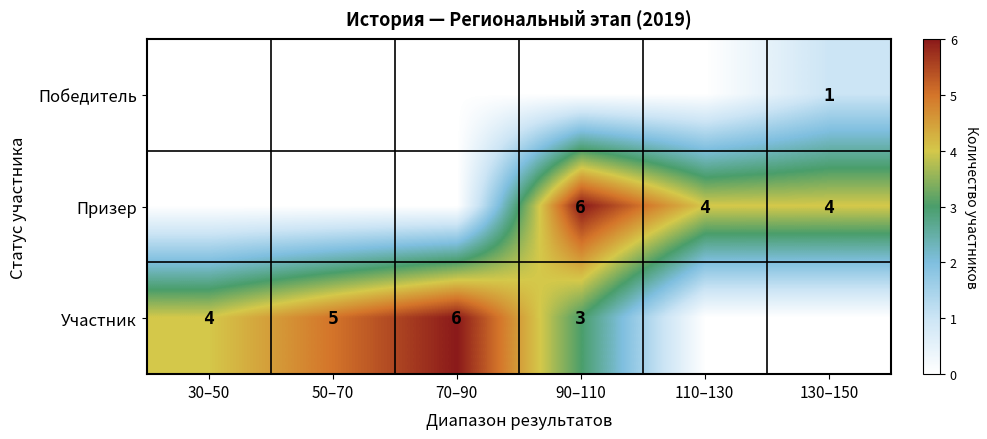

What is the total value across all series at 30–50?

4